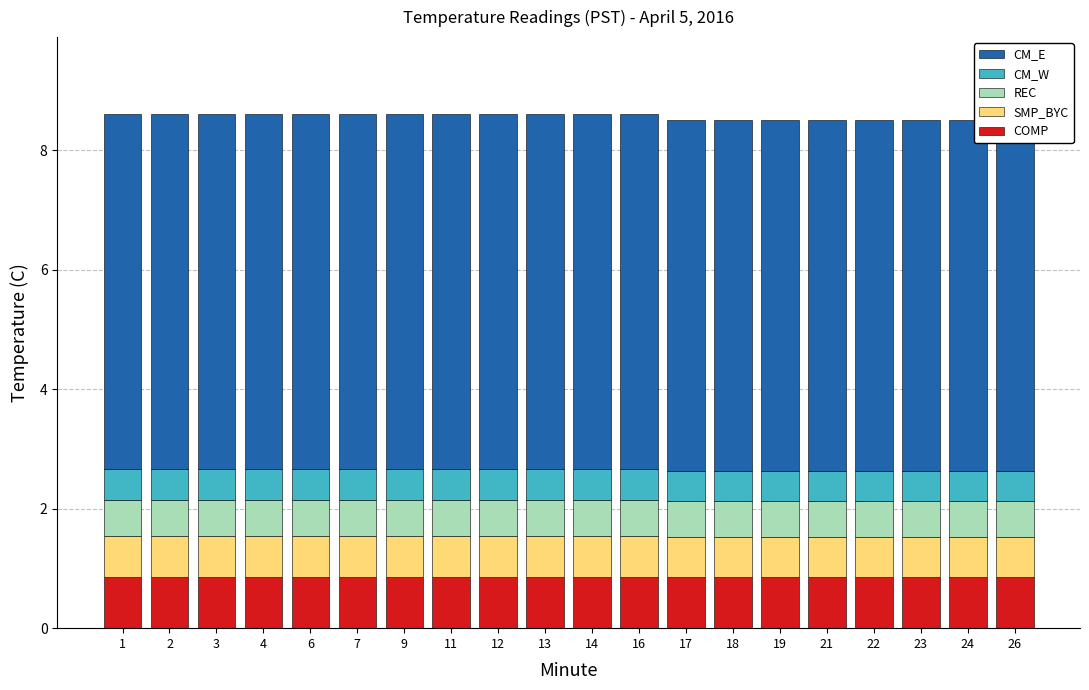

What is the sum of all CM_W values?

10.3